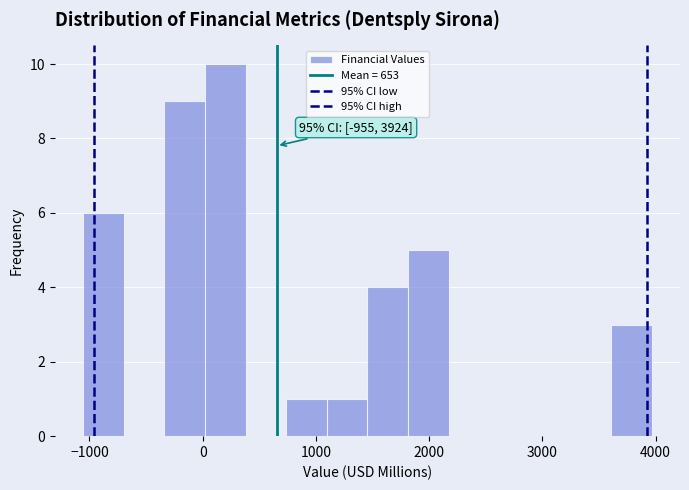

Read against the x-axis, roughly where is the centre of the tallest bar?

200